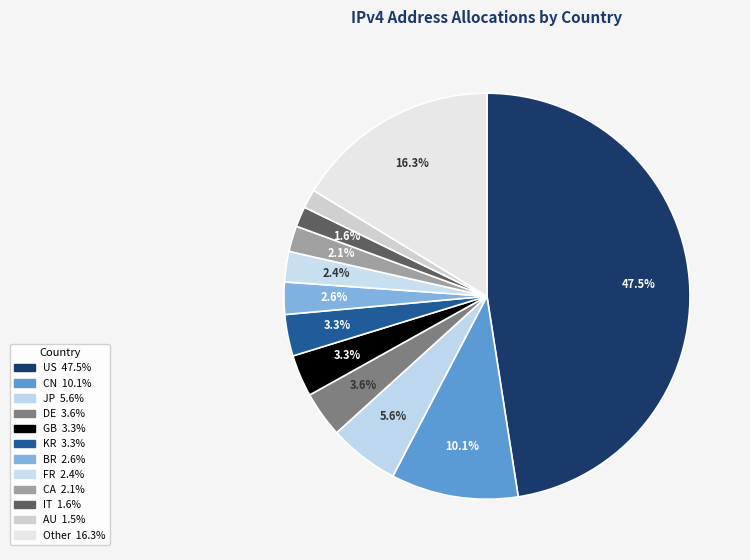

How many slices are in this pie chart?

12